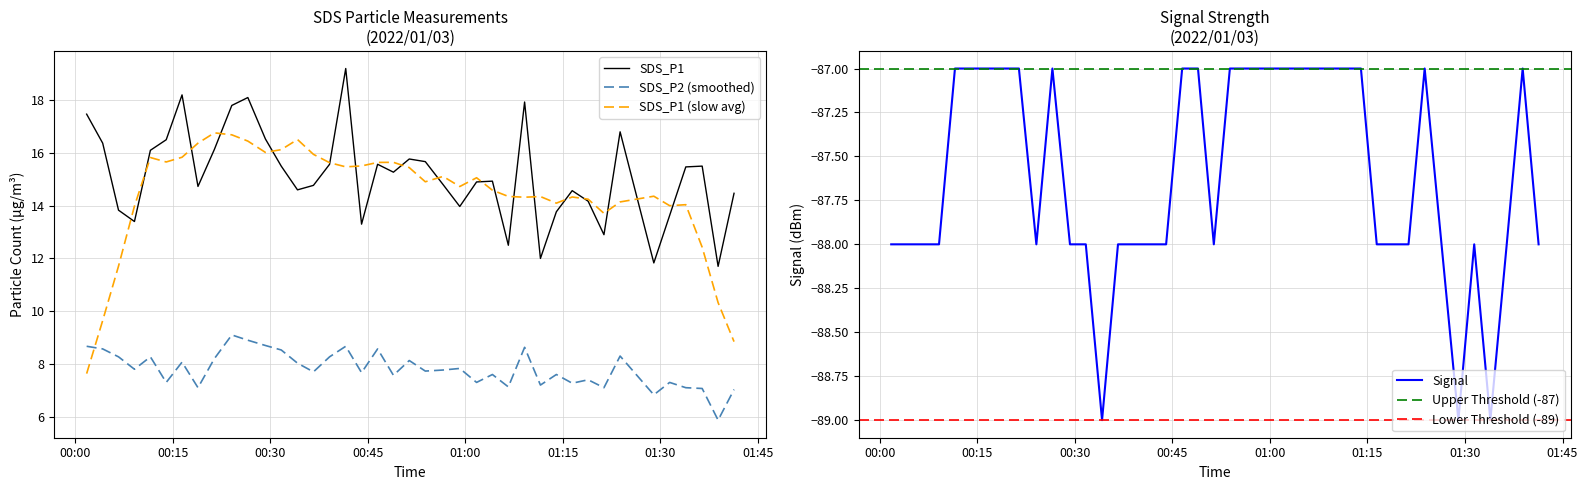

What is the total value across all series at 2022/01/03 00:06:41?

-65.9